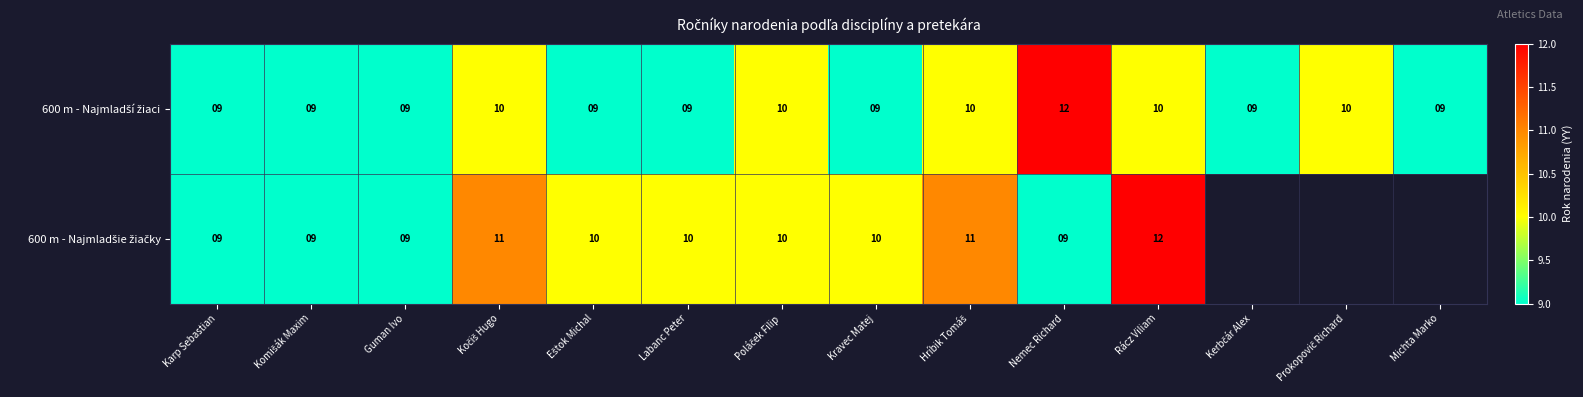

What is the sum of the 600 m - Najmladší žiaci values at Komišák Maxim and Karp Sebastian?

18.0